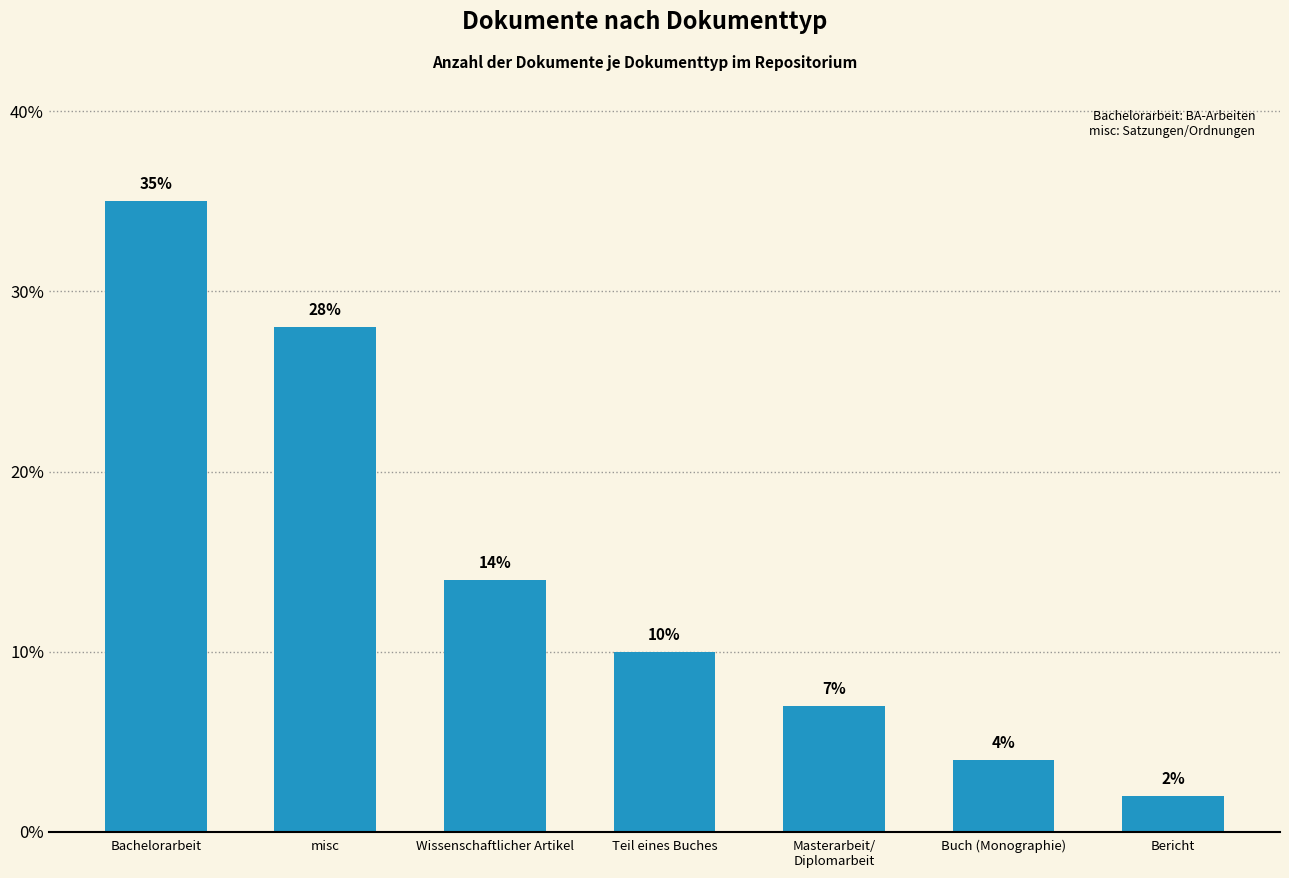

True or false: the data shows 10.0 at Teil eines Buches.

True